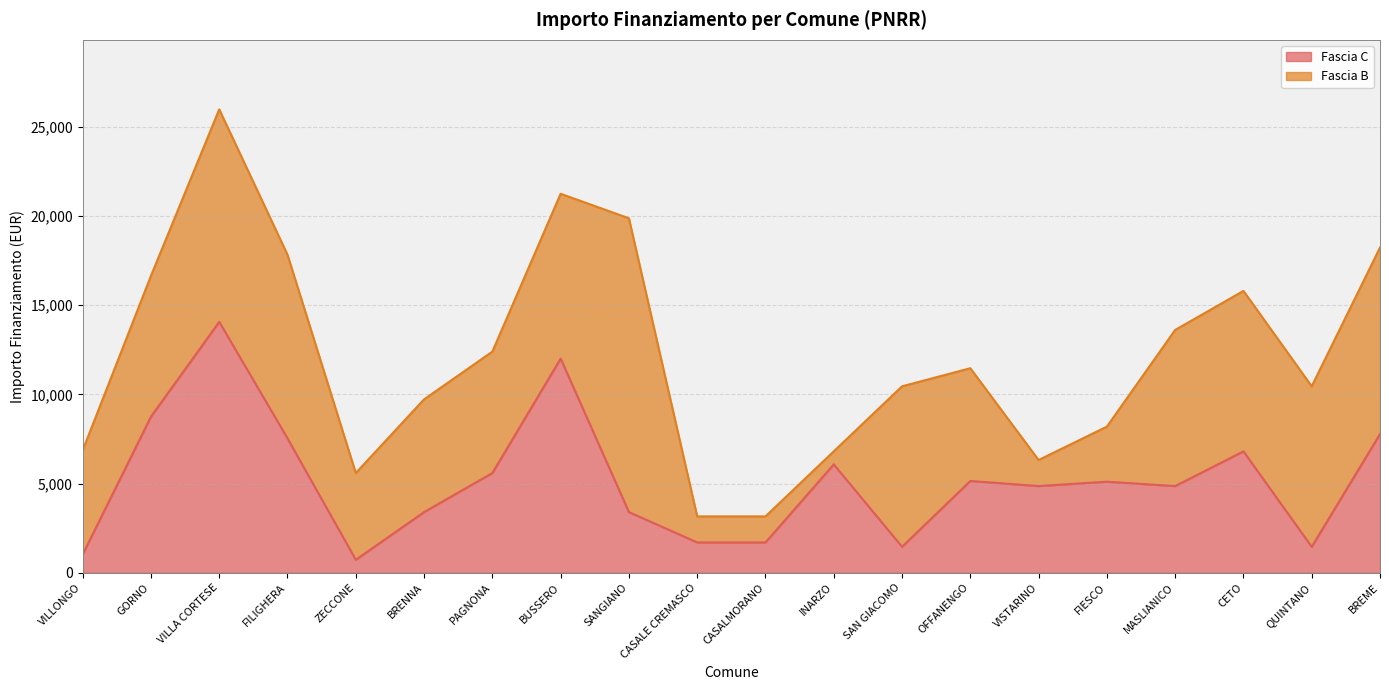

What is the label of the 17th point from the right?

FILIGHERA